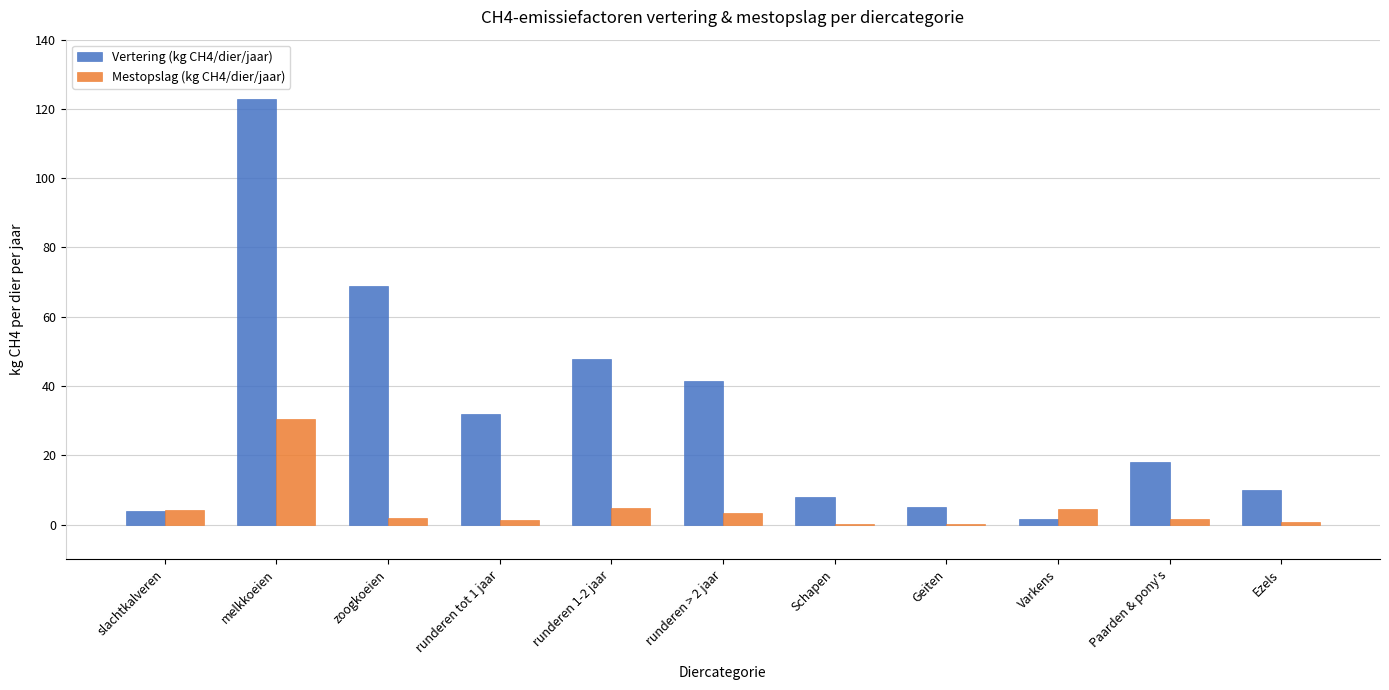

Is the value of Vertering (kg CH4/dier/jaar) at Schapen greater than the value of Mestopslag (kg CH4/dier/jaar) at Schapen?

Yes